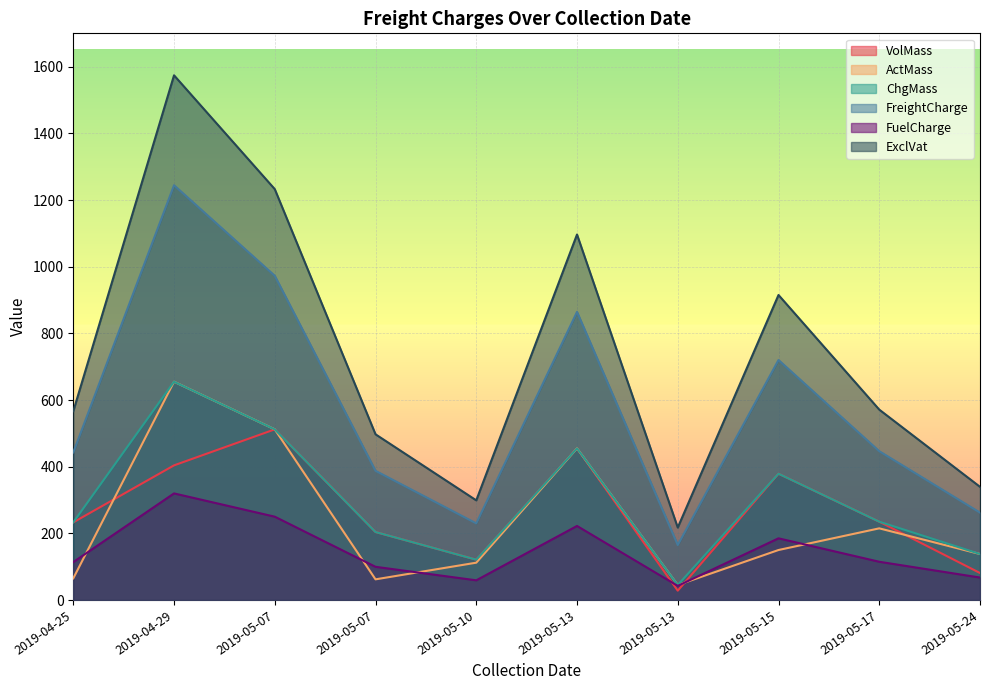

True or false: FreightCharge has a value of 864.5 at 2019-05-13.

True